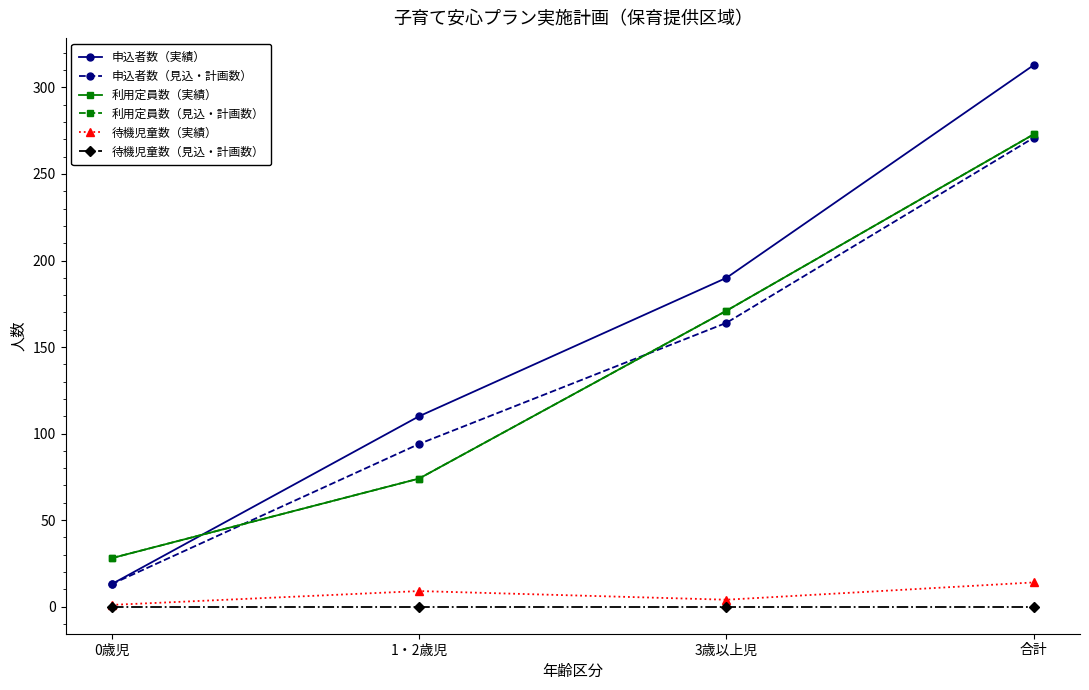

Is this an area chart (filled region under the line)?

No